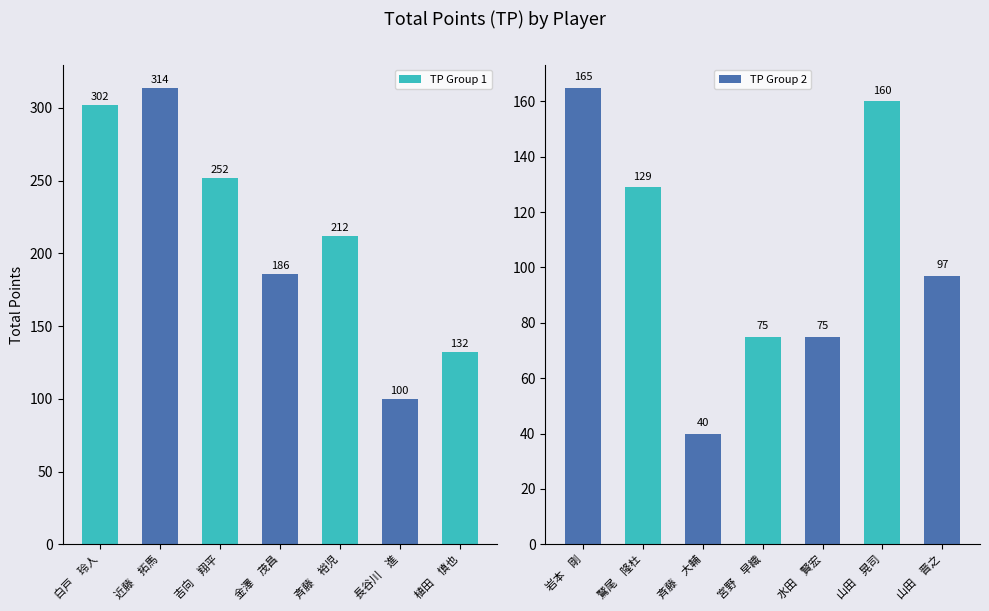

How many values in the TP Group 1 series exceed 212?

3